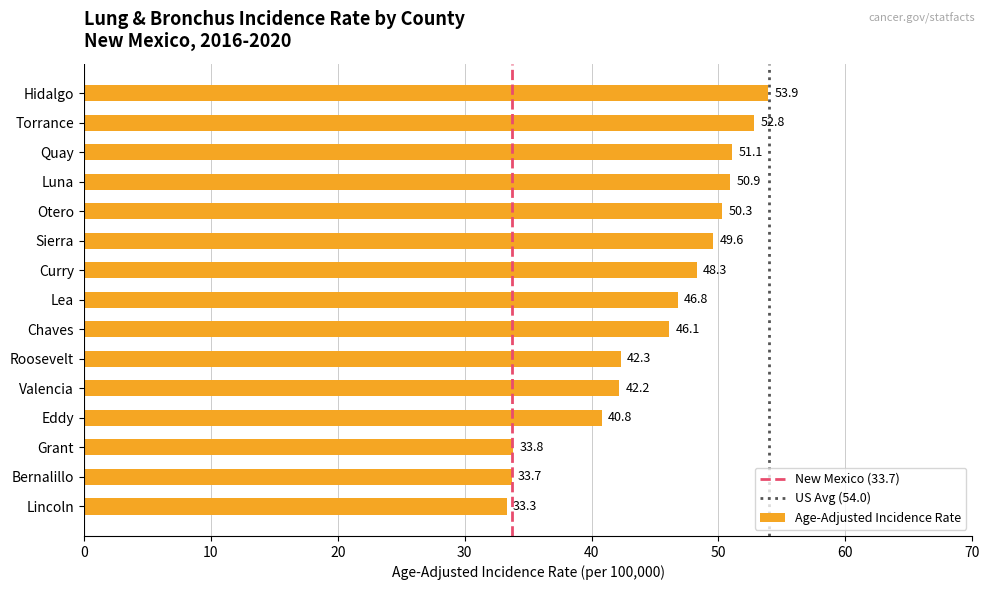

List the labels in order of value, smallest first.

Lincoln, Bernalillo, Grant, Eddy, Valencia, Roosevelt, Chaves, Lea, Curry, Sierra, Otero, Luna, Quay, Torrance, Hidalgo